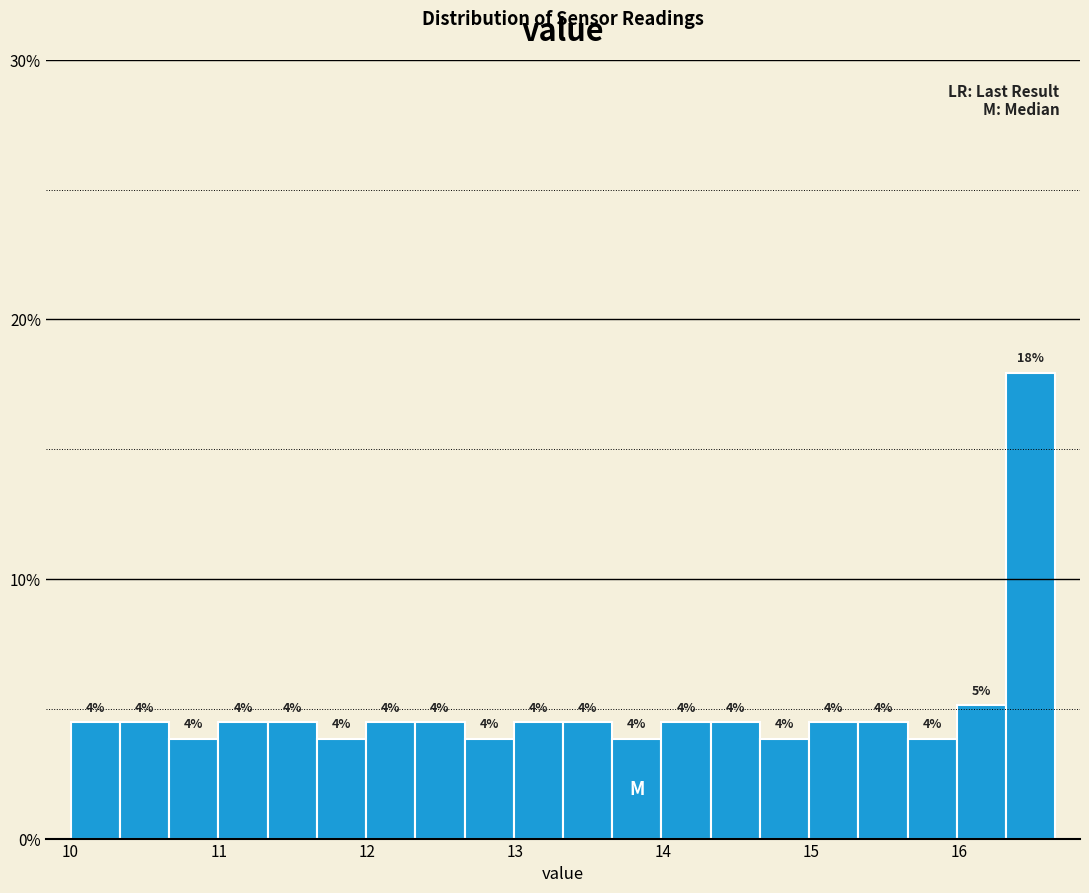

Around what value on the x-axis is the tallest bar? Give the approximate position of its centre, as read against the axis.

16.5